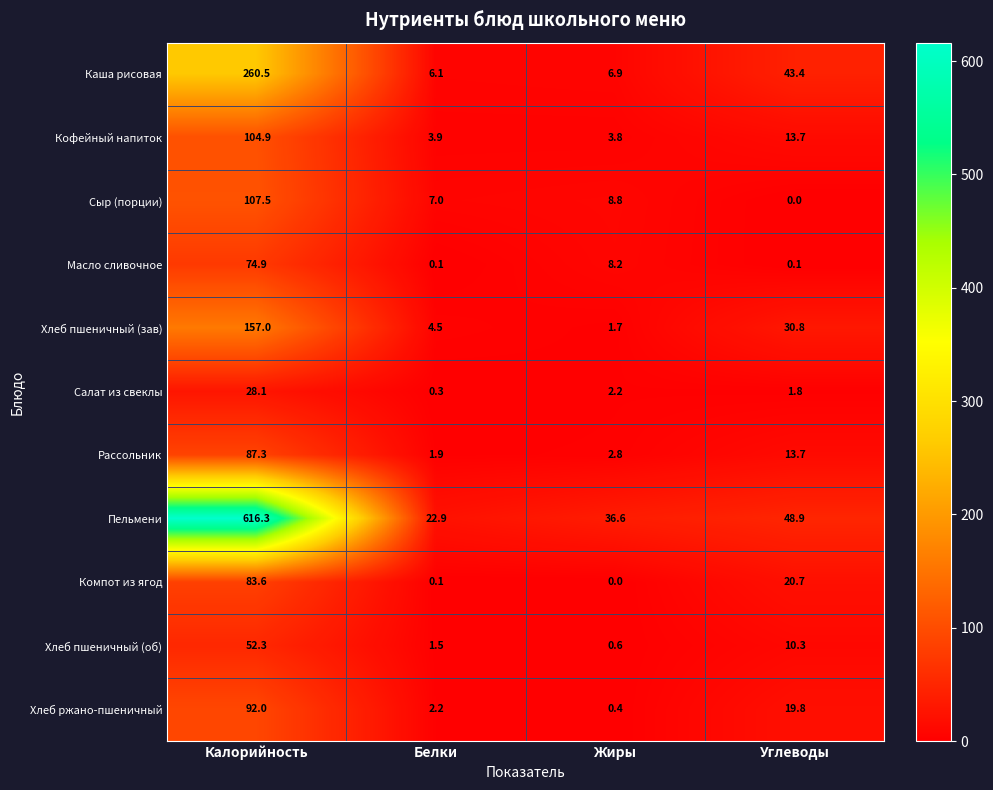

What is the sum of the Хлеб ржано-пшеничный values at Белки and Калорийность?

94.2